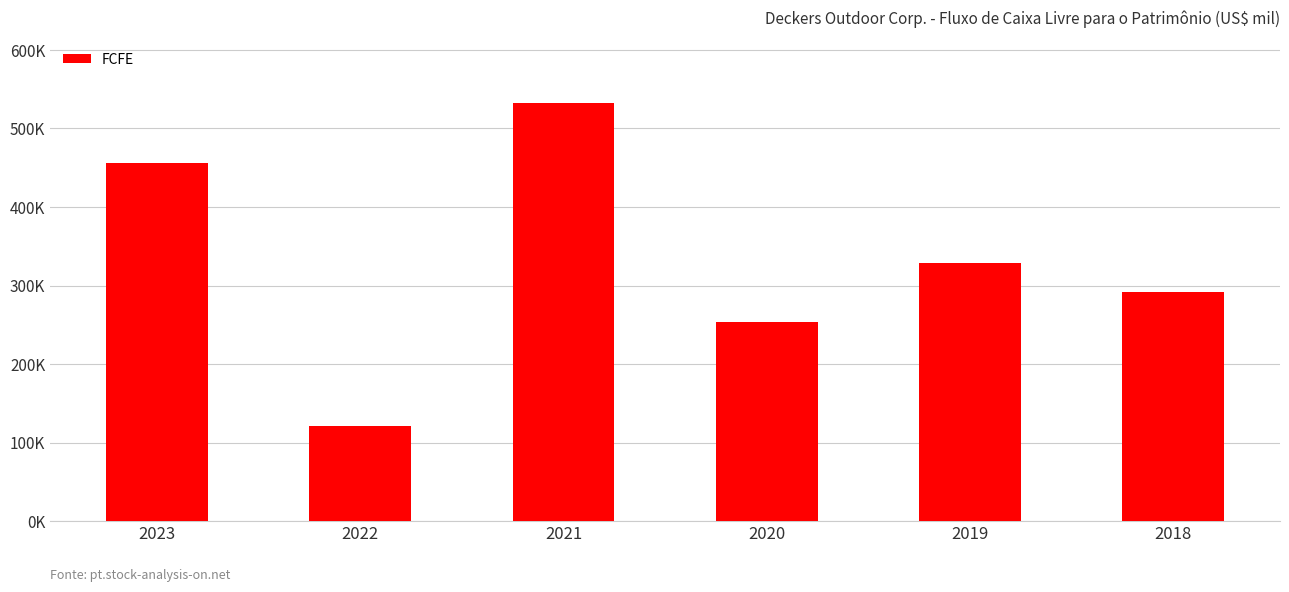

True or false: the data shows 64990 at 2020.

False